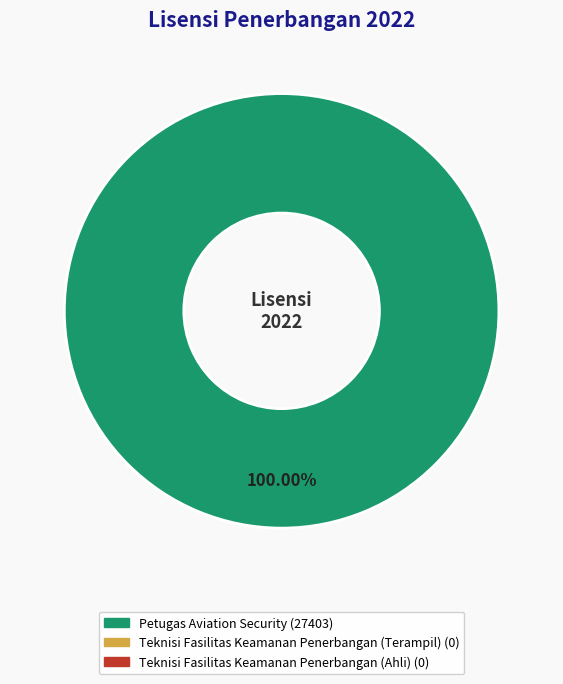

Is there a majority slice in this chart?

Yes